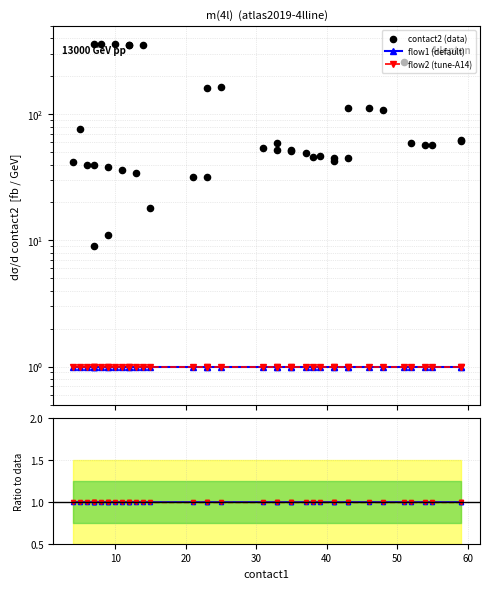

Which series has the largest total across all categories?

contact2 (data)